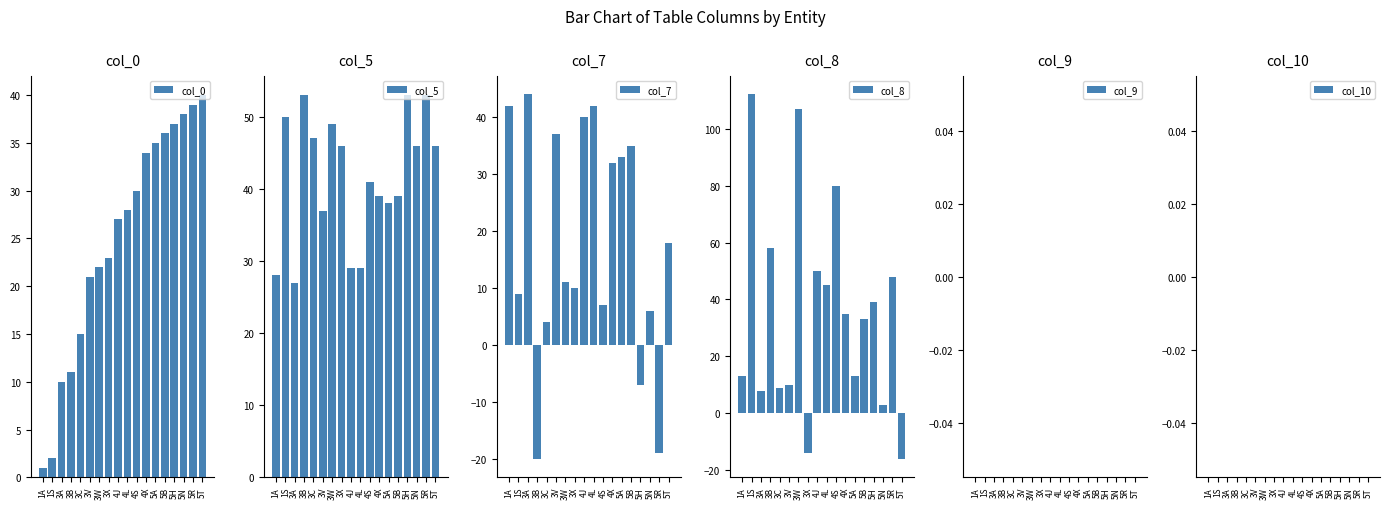

What are all the series names shown in the legend?

col_0, col_5, col_7, col_8, col_9, col_10